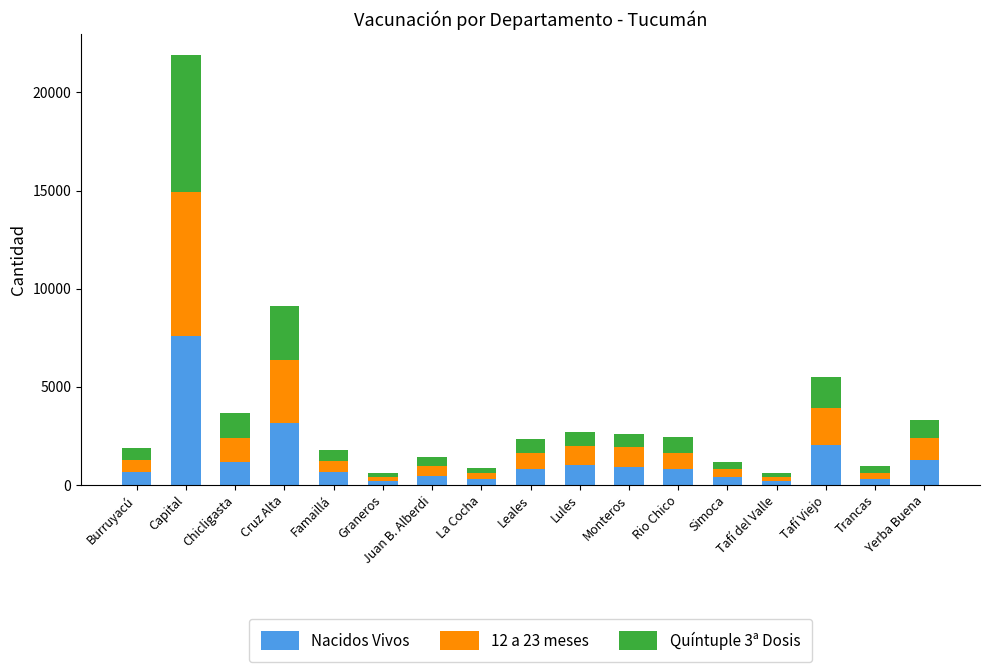

Where is Nacidos Vivos nearest to the value 3880?

Cruz Alta